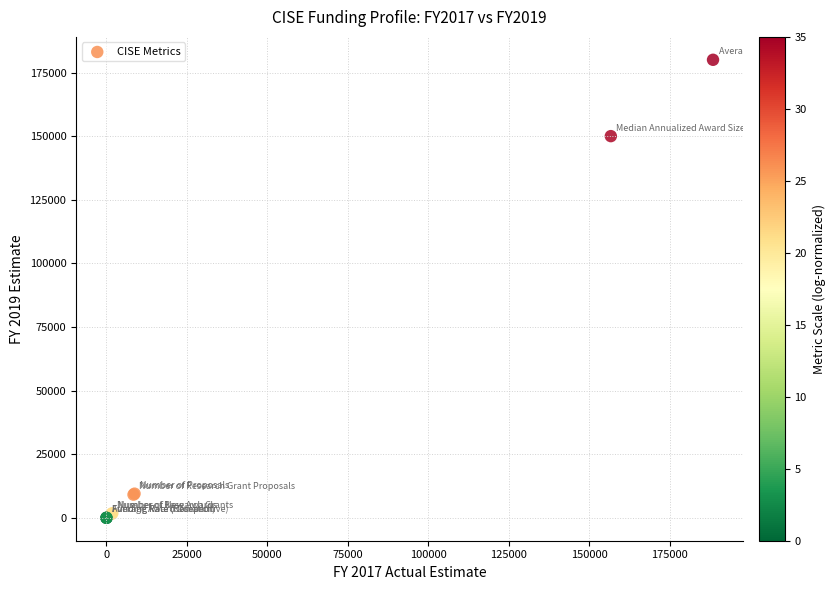

What Y value in the scatter plot is closest to 90000?

150000.0